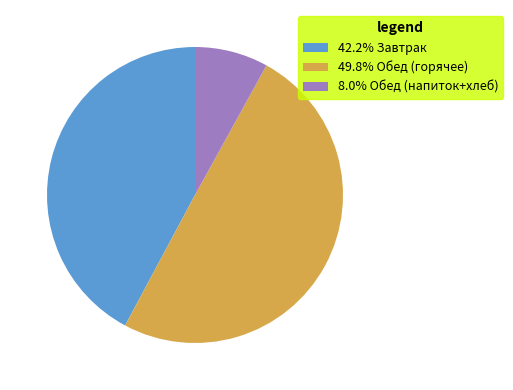

How many segments does this pie chart have?

3